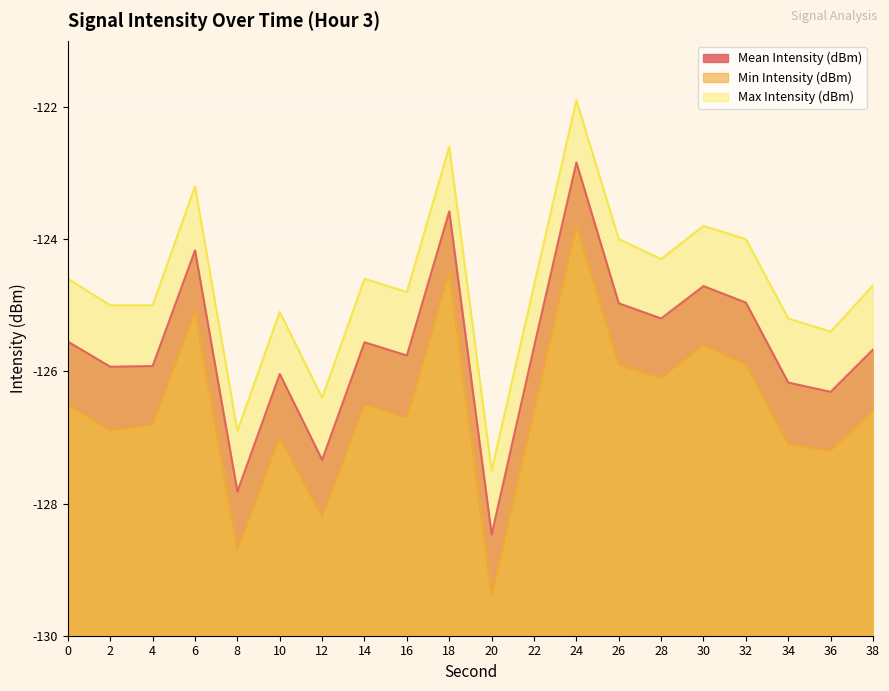

What is the sum of the Mean Intensity (dBm) values at 38 and 14?

-251.2